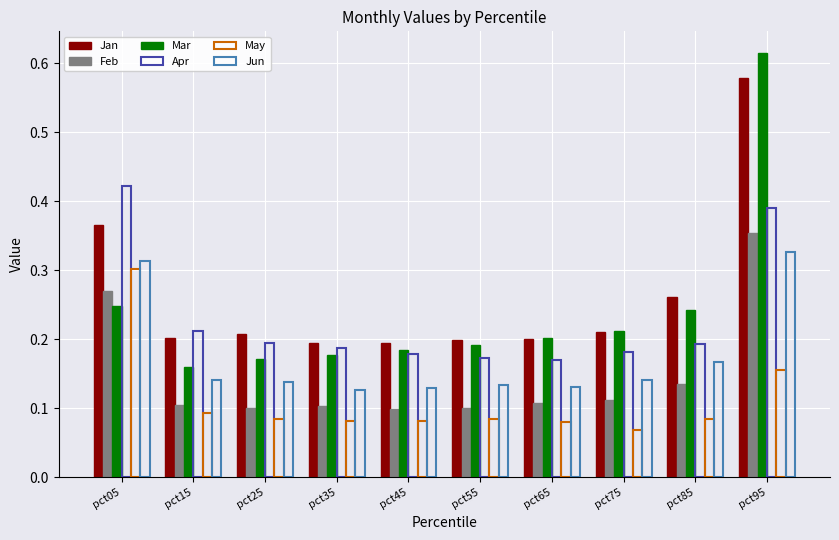

What is the spread (max minus min) of values at pct95?

0.5